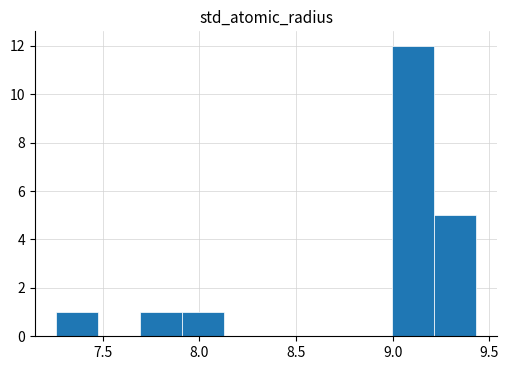

Reading left to right, list every bar in this chart as the range it spans on the x-axis followed by its height. Neither the bar edges nor the heights are printed on the chart, so give them approximately, as read against the axes.

7.25 to 7.50: 1
7.50 to 7.70: 0
7.70 to 7.90: 1
7.90 to 8.15: 1
8.15 to 8.35: 0
8.35 to 8.55: 0
8.55 to 8.80: 0
8.80 to 9.00: 0
9.00 to 9.20: 12
9.20 to 9.45: 5